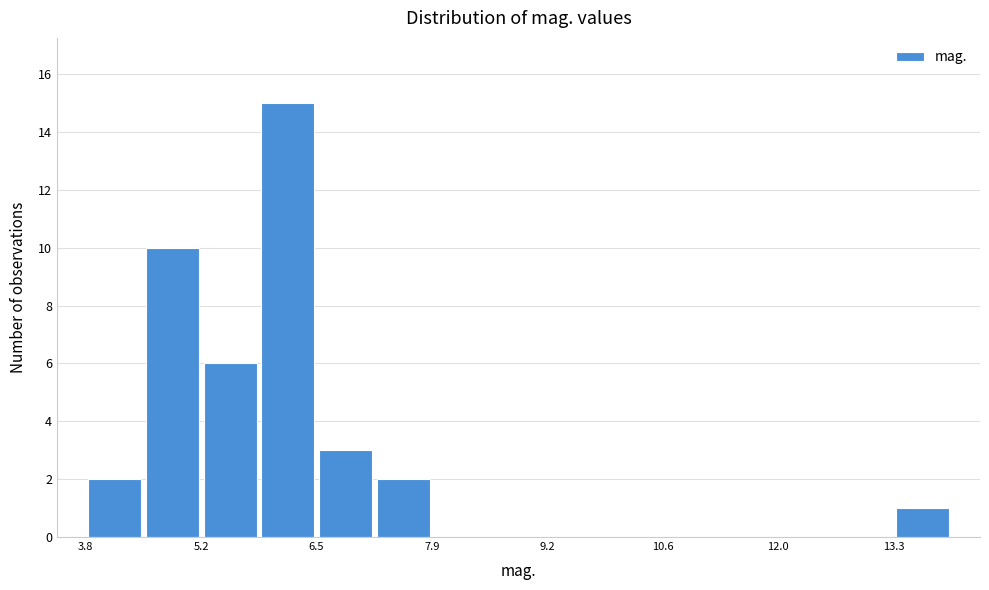

Around what value on the x-axis is the tallest bar? Give the approximate position of its centre, as read against the axis.

6.2